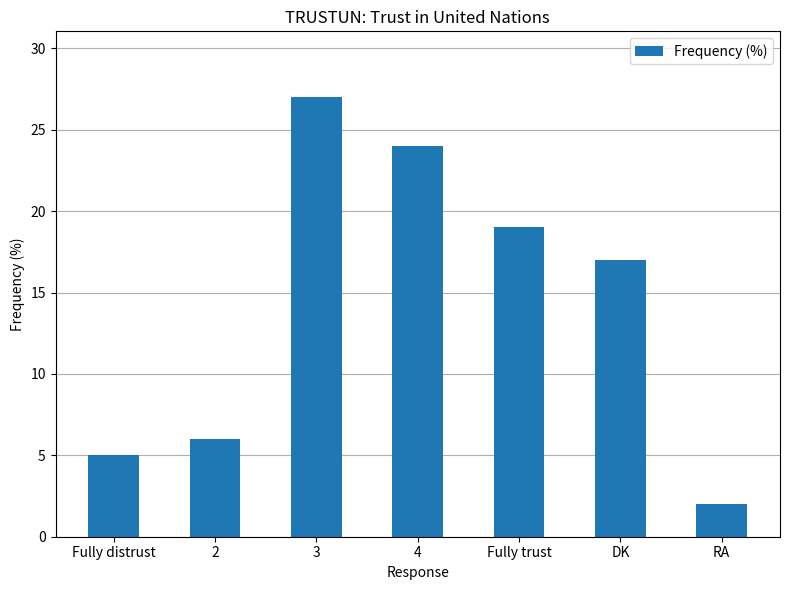

Does the chart contain stacked bars?

No